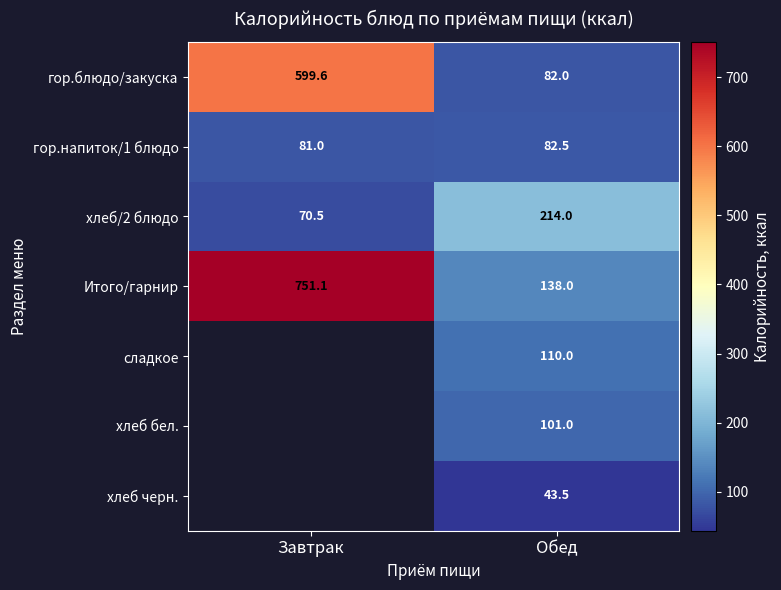

At which label does гор.блюдо/закуска reach its minimum?

Обед